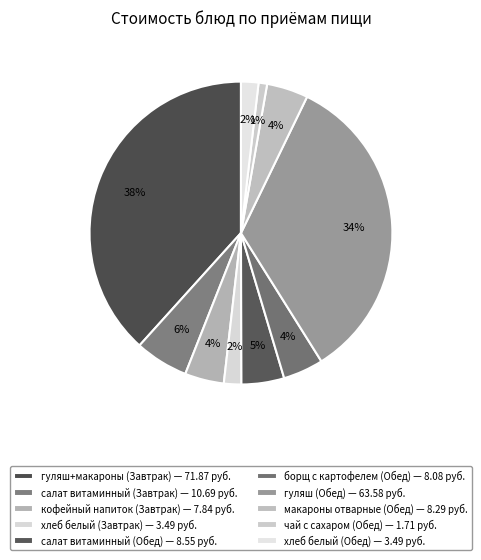

To the nearest percent, what is the average slice percentage?

10%